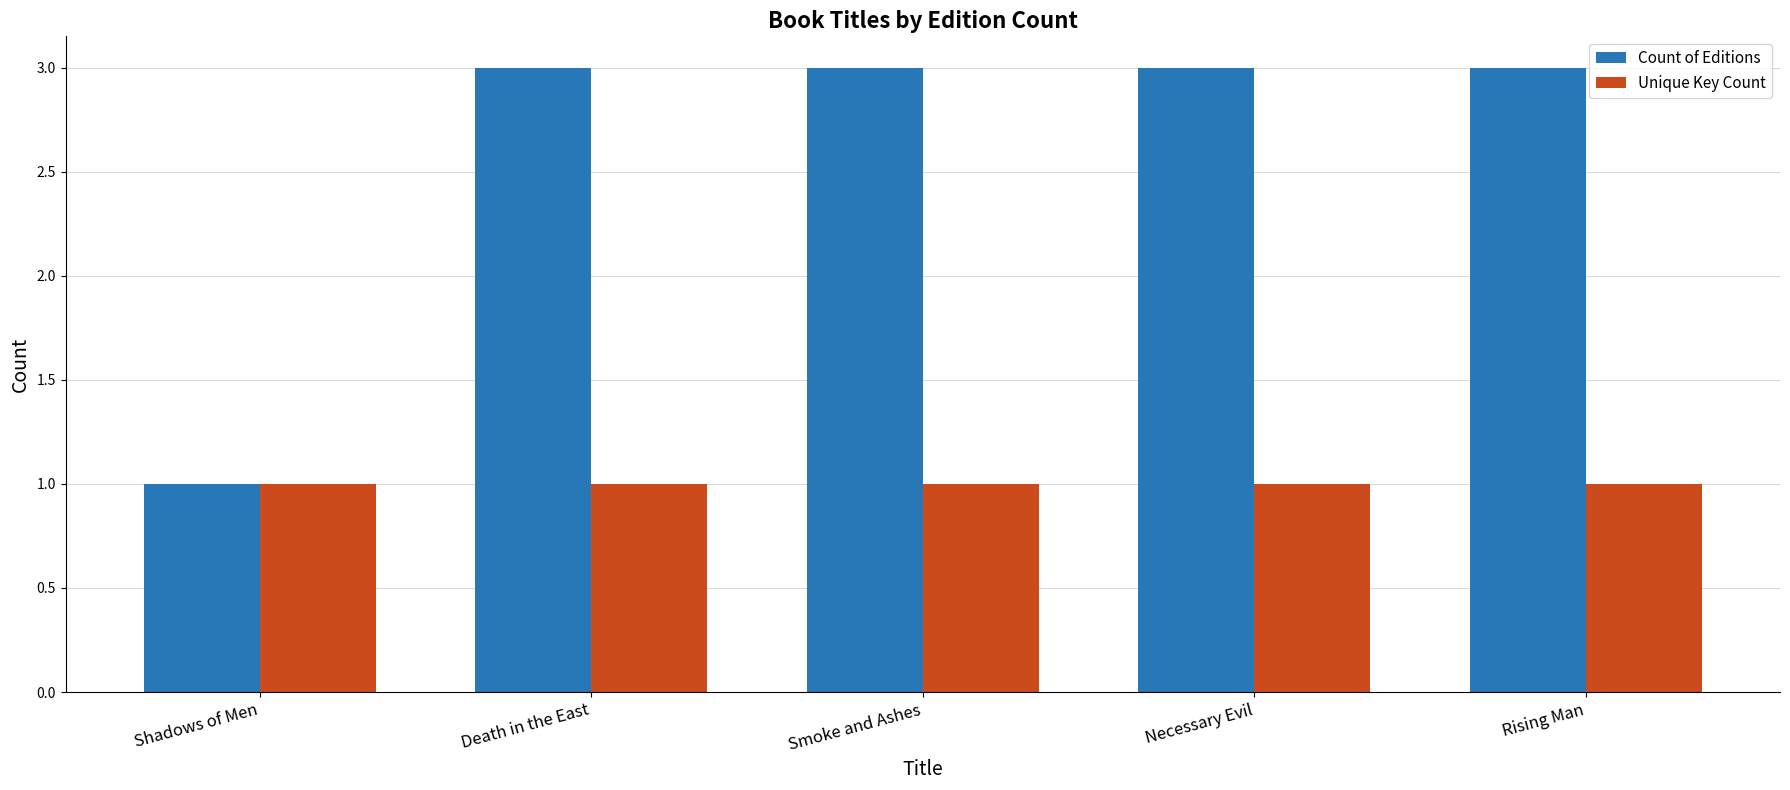

What position from the left is Necessary Evil?

4